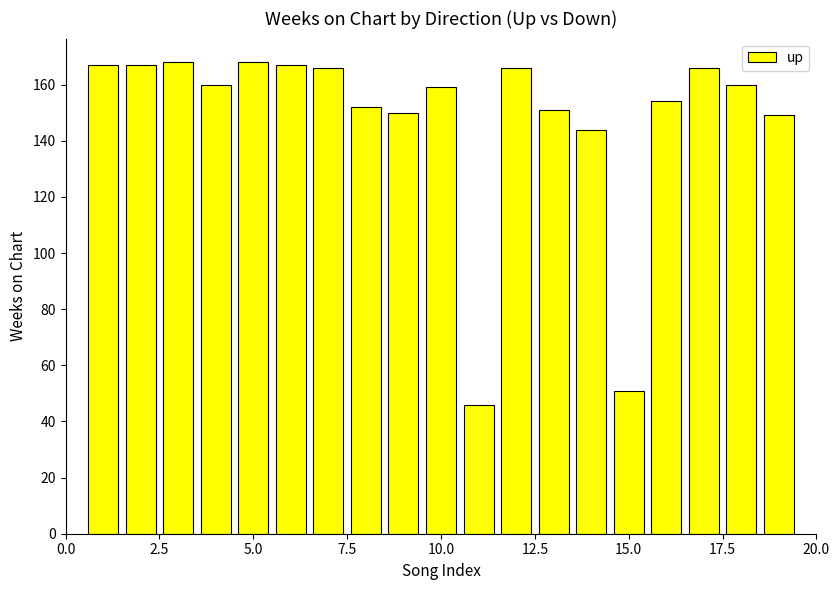

What is the difference between the maximum and second lowest values?

117